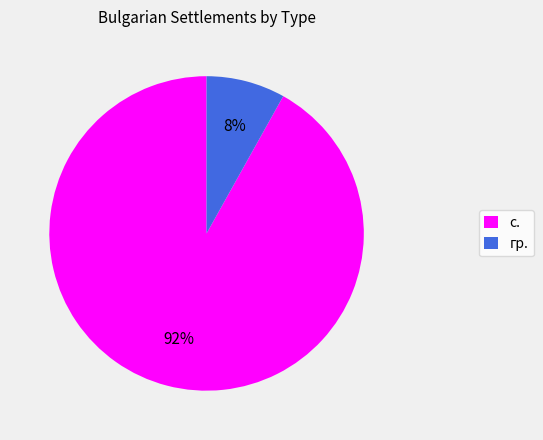

Does с. represent more than half of the total?

Yes